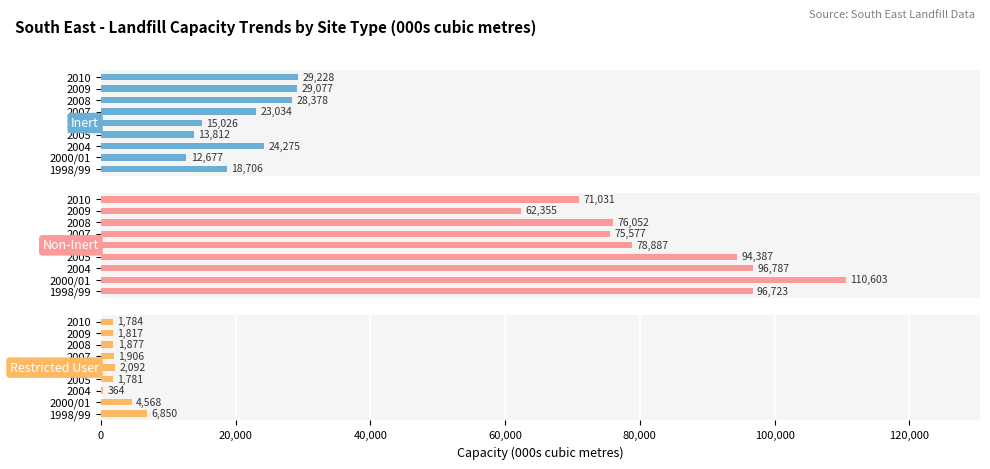

How many data points in Inert are less than 23033?

4